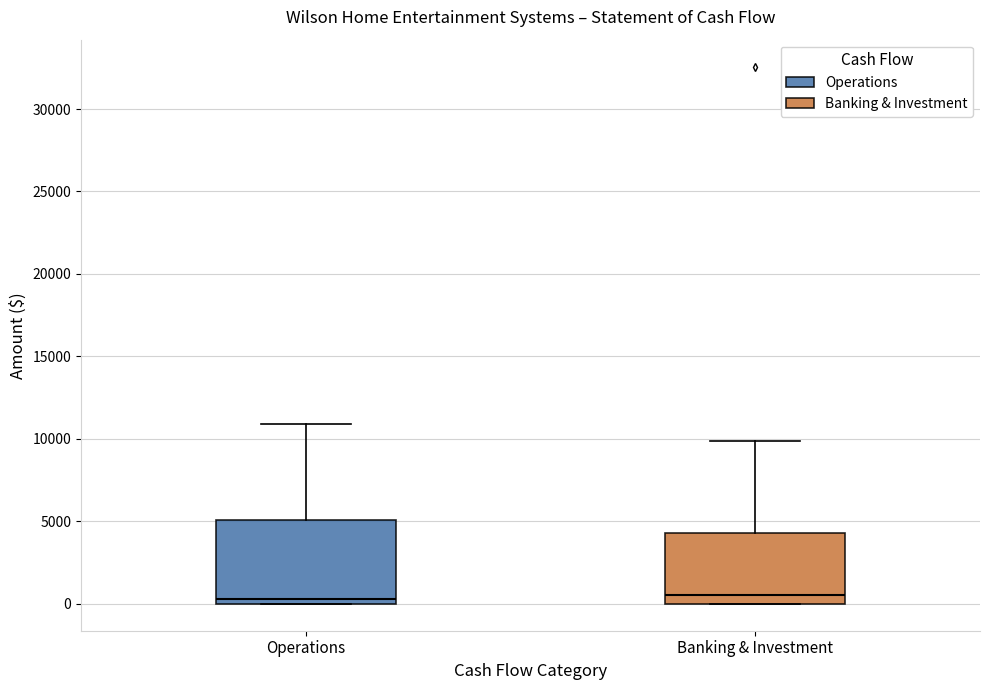

Comparing the boxes themselves (not the whiskers), which one is the tallest?

Operations